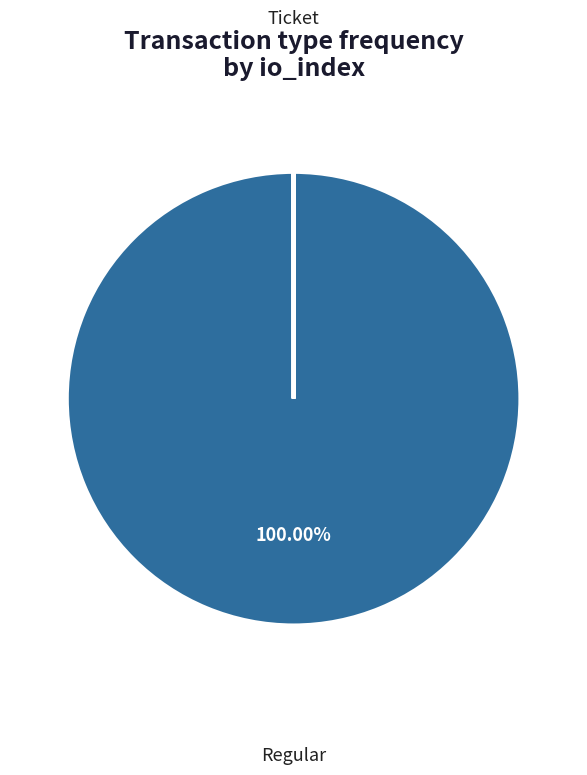

Does any single category account for the majority?

Yes